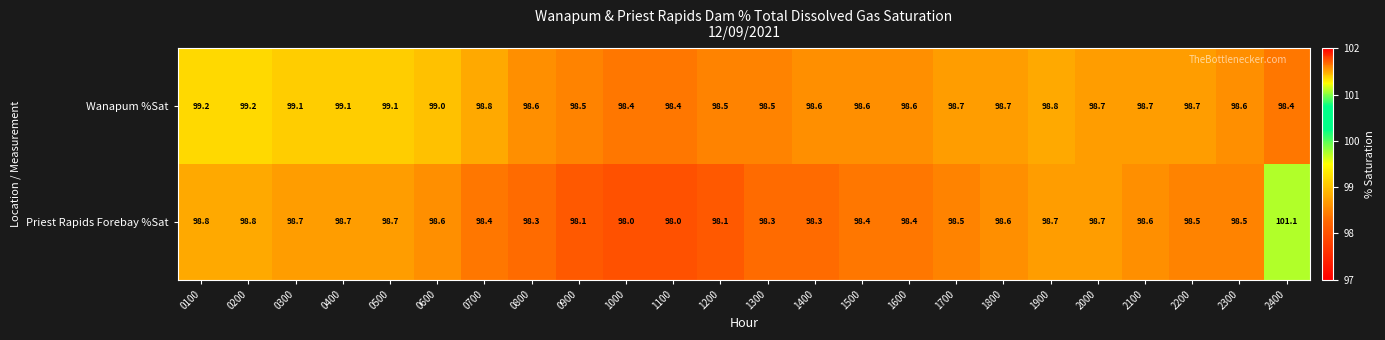

At 0400, list the series in order from smallest to largest.

Priest Rapids Forebay %Sat, Wanapum %Sat